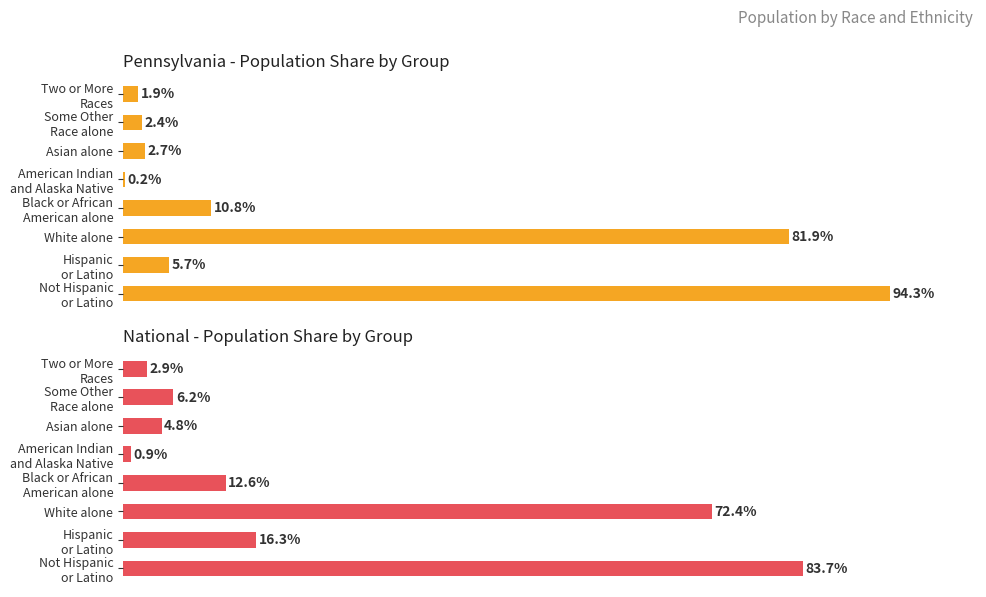

Rank the series by their maximum value, from highest to lowest.

Pennsylvania, National